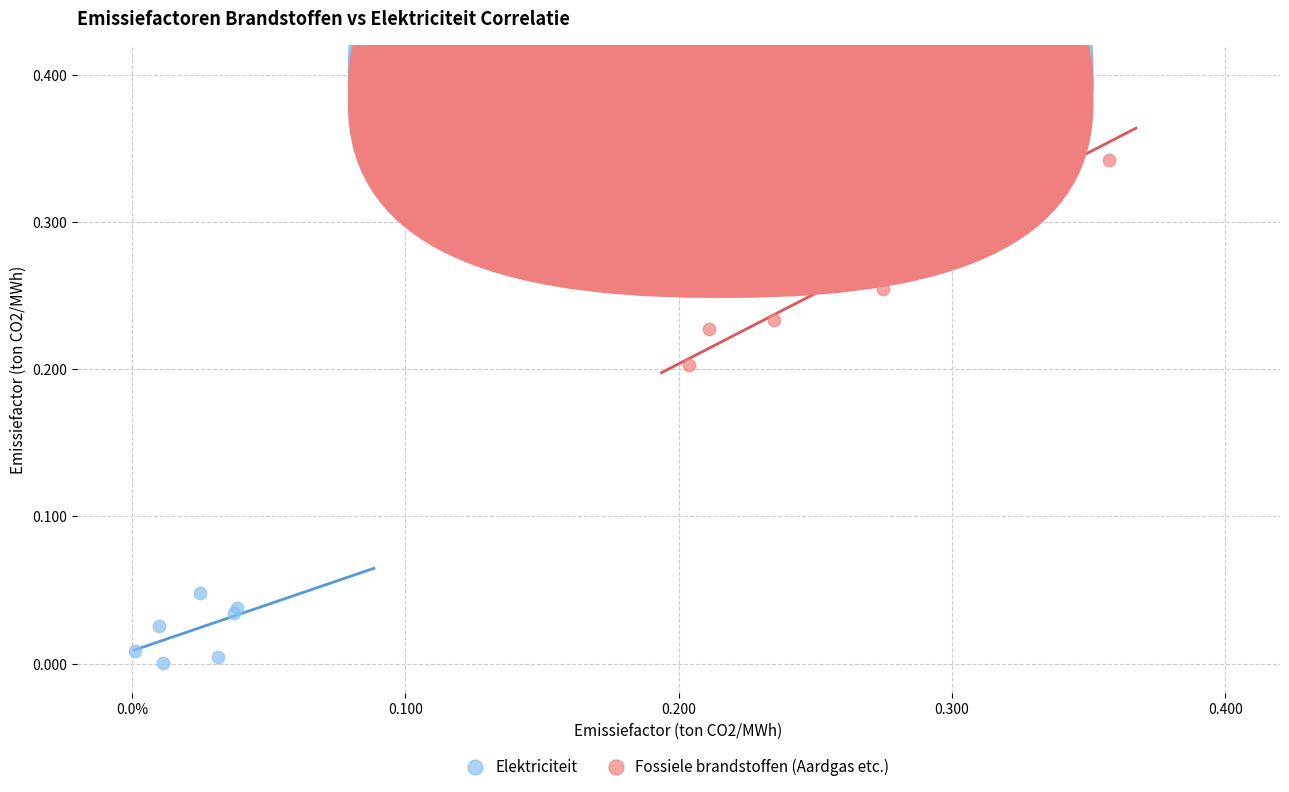

Which series contains the lowest Y value?

Elektriciteit